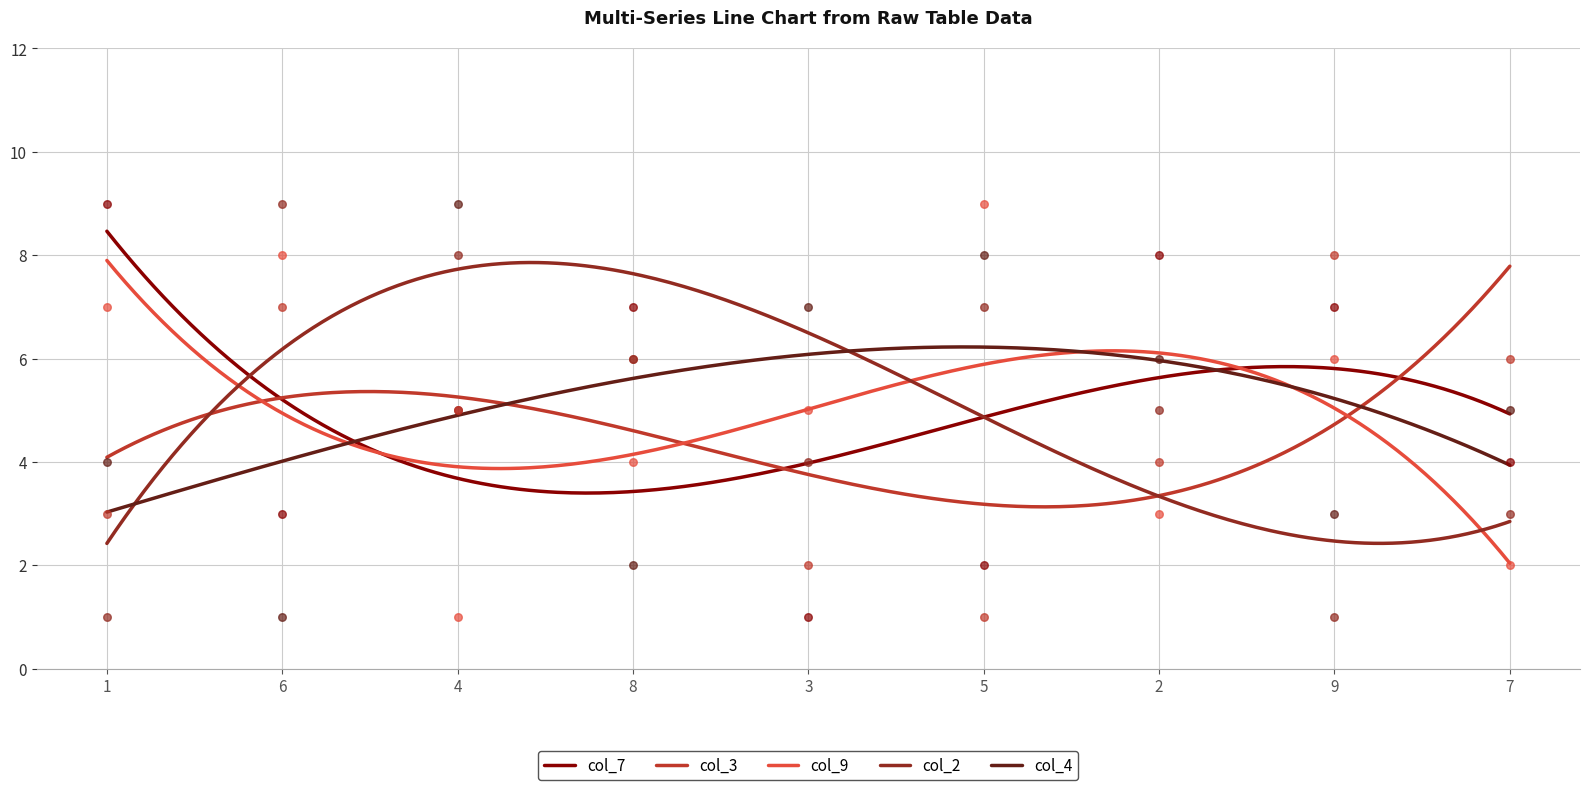

What are all the series names shown in the legend?

col_7, col_3, col_9, col_2, col_4